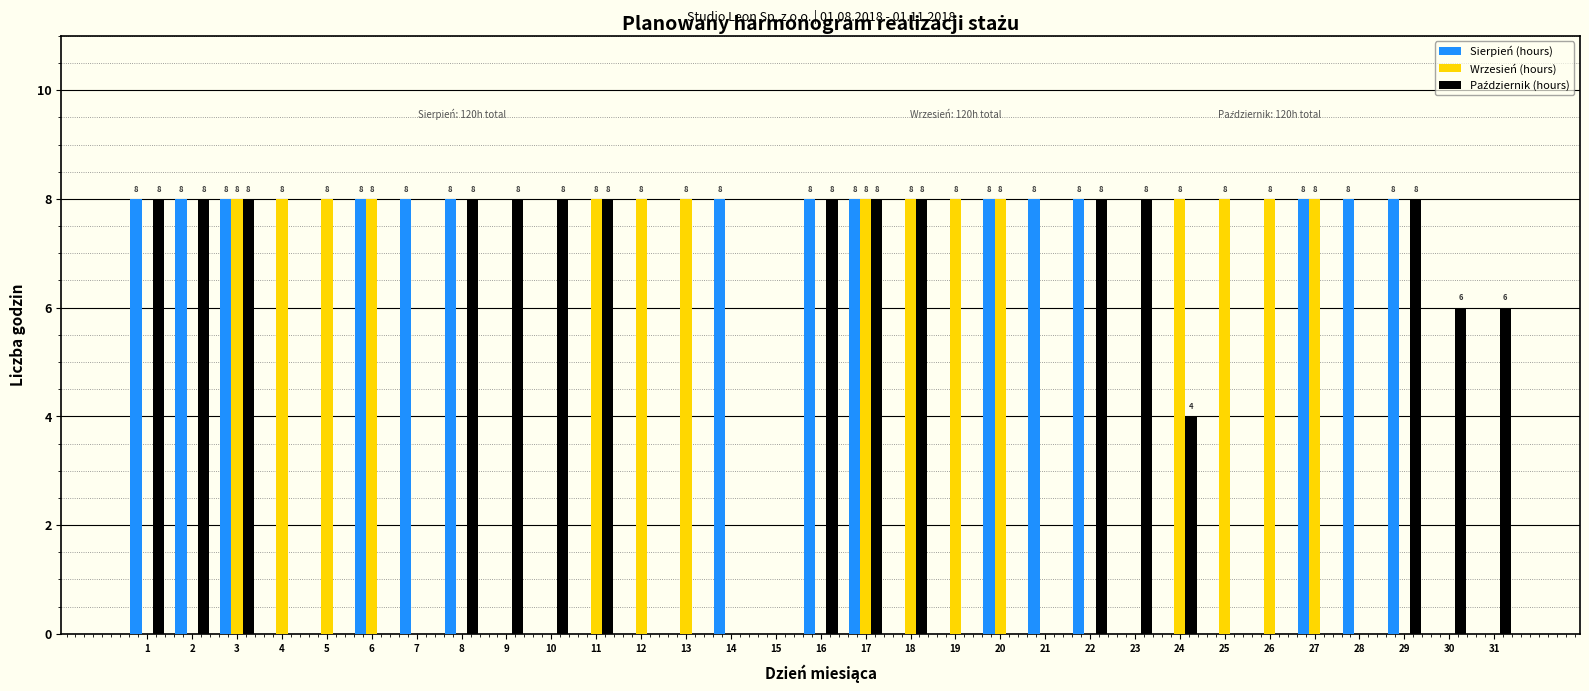

Is it true that Sierpień (hours) equals -4 at 23?

False